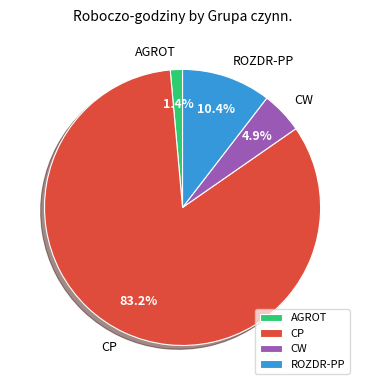

To the nearest percent, what is the average slice percentage?

25%